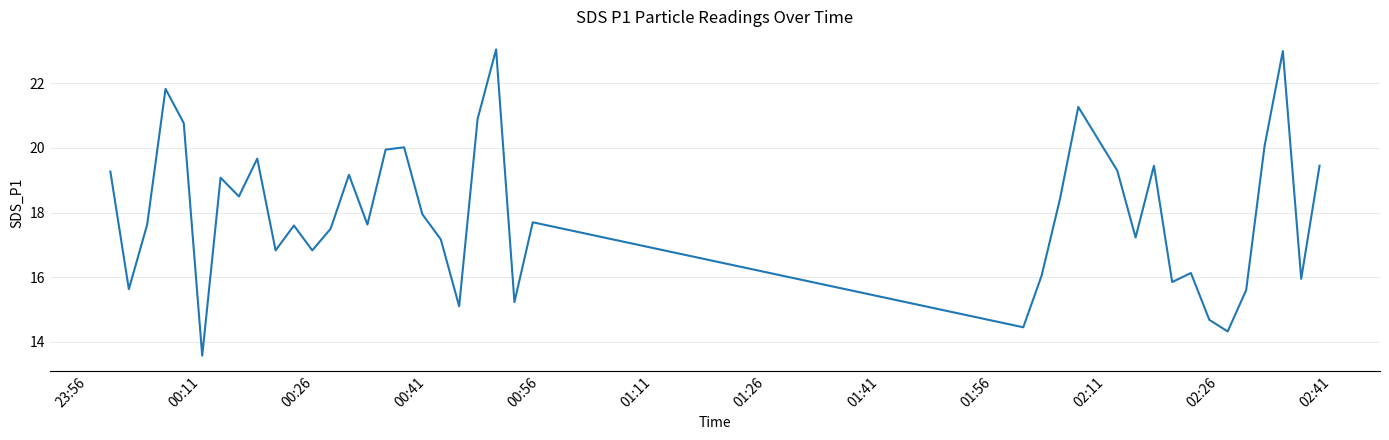

What is the difference between the maximum and minimum values?

9.5